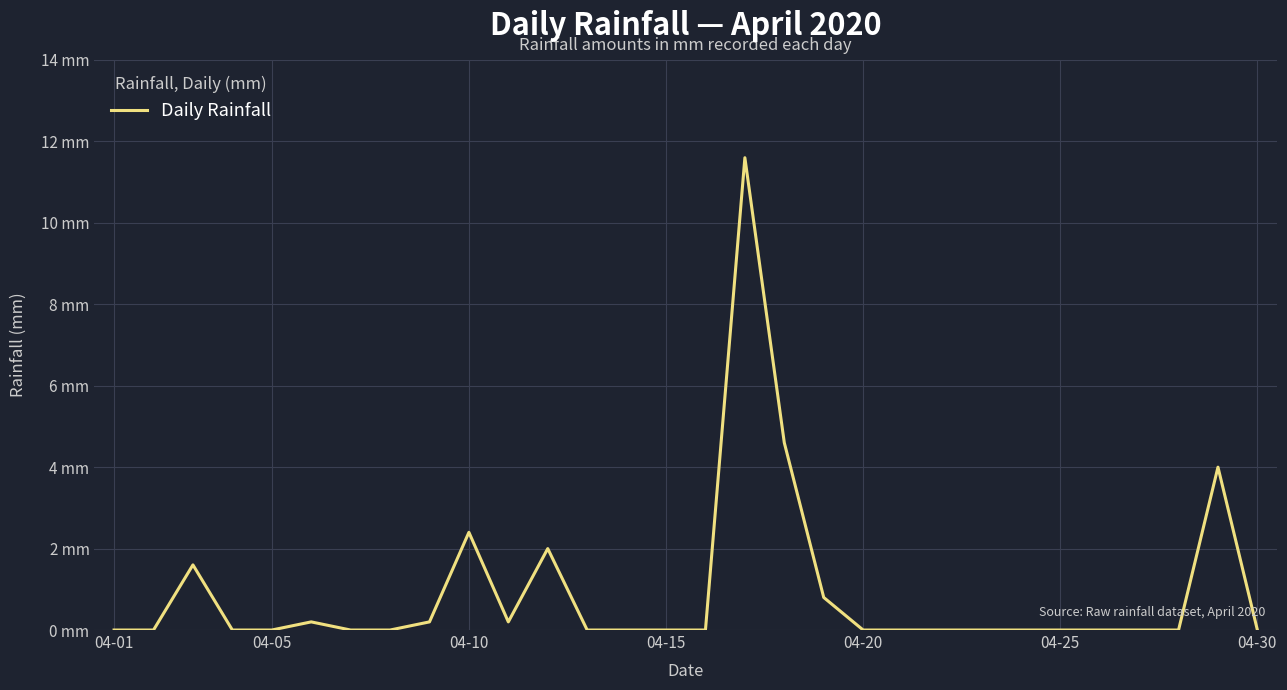

Is this an area chart (filled region under the line)?

No